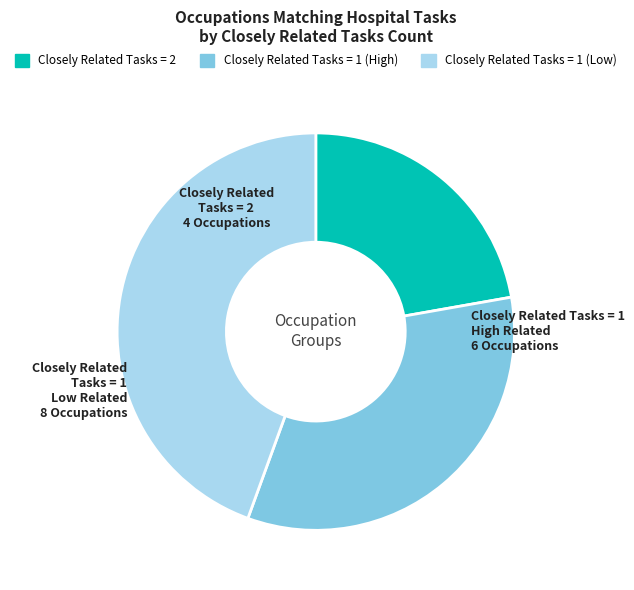

Does any single category account for the majority?

No